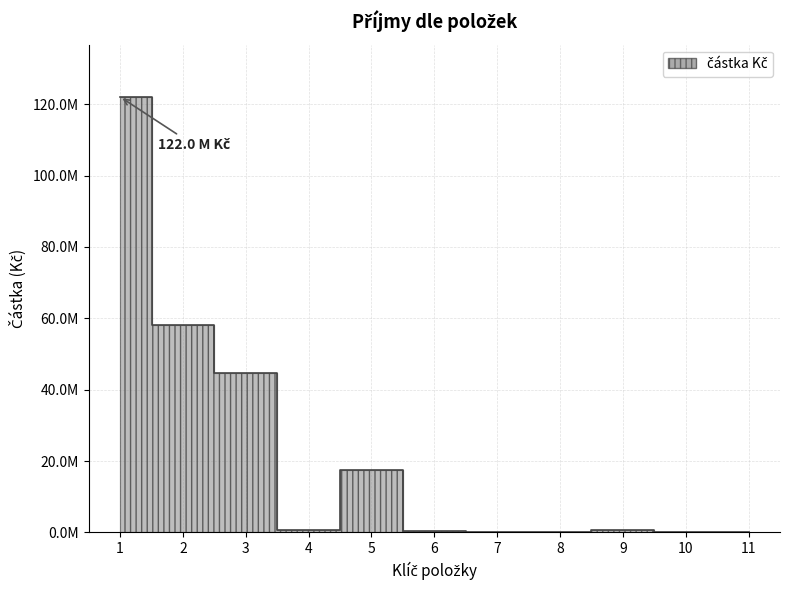

List the labels in order of value, largest first.

1, 2, 3, 5, 9, 4, 6, 7, 8, 10, 11